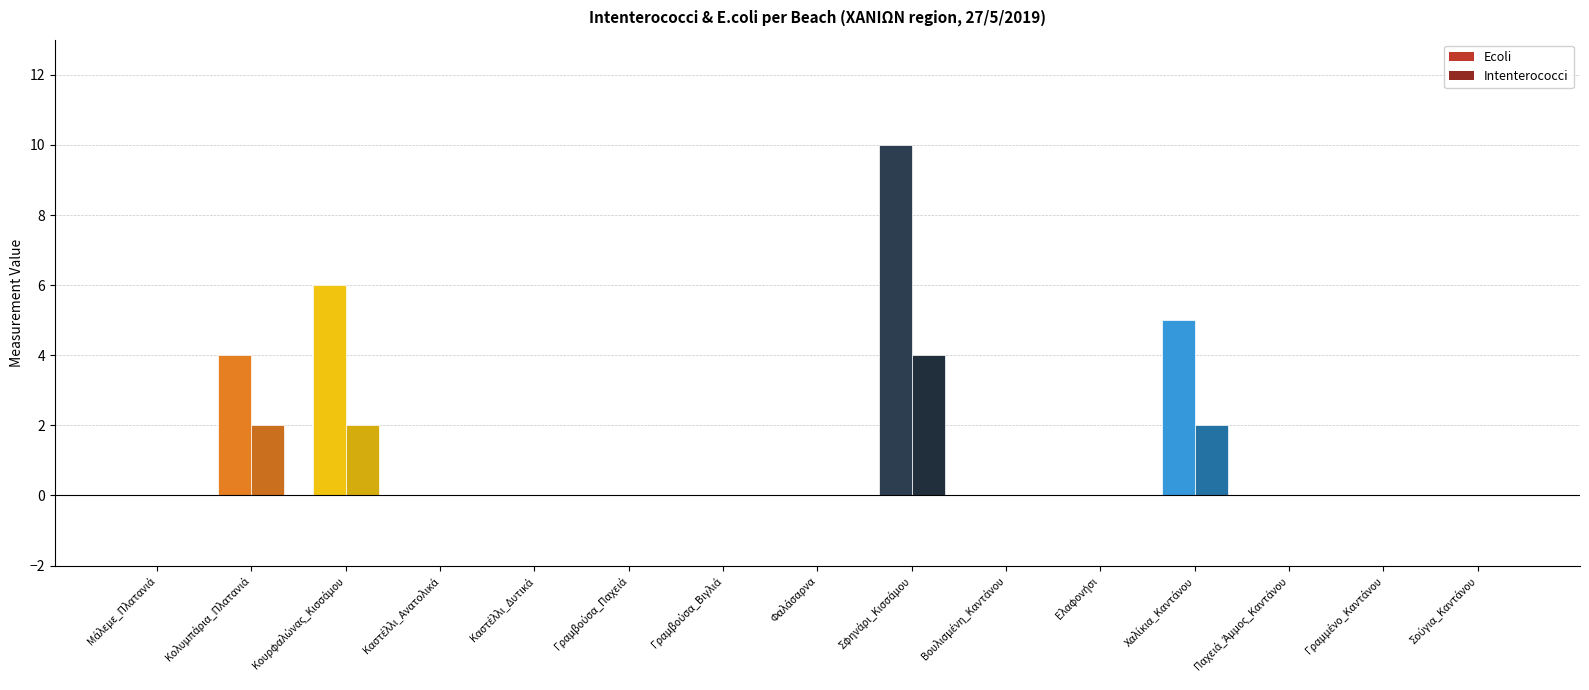

Between Σφηνάρι_Κισσάμου and Ελαφονήσι, which is larger?

Σφηνάρι_Κισσάμου